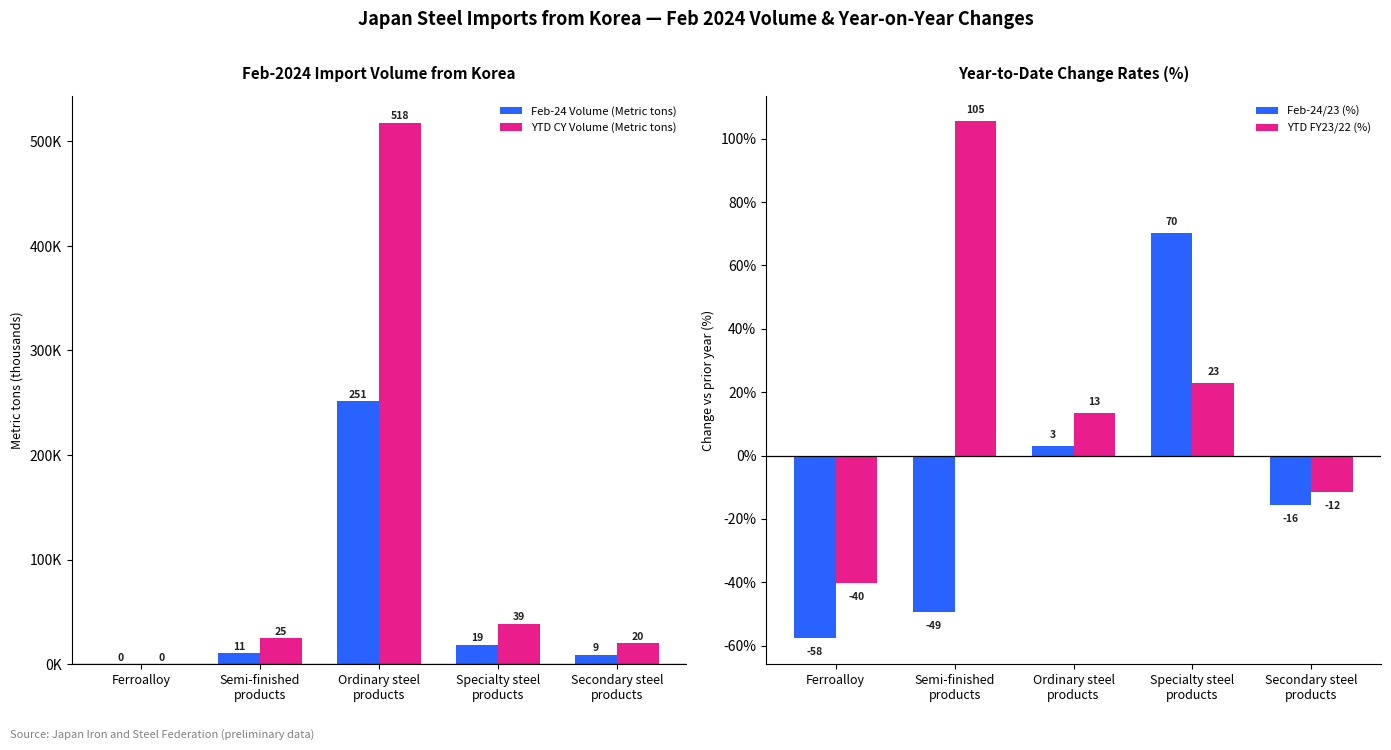

How many values in Feb-24/23 (%) are below zero?

3